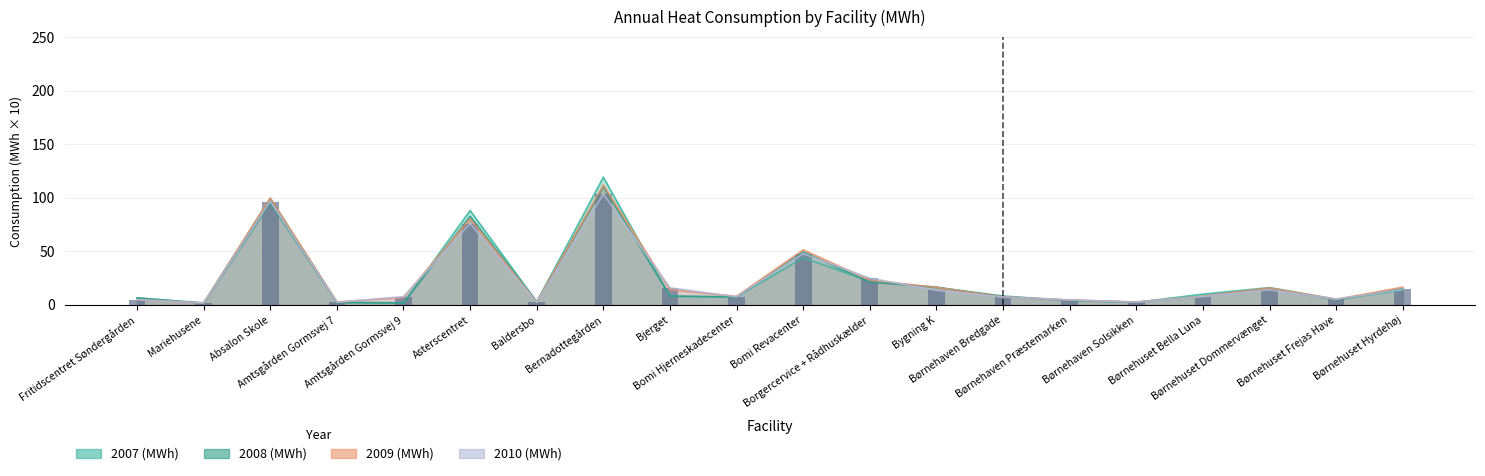

What is the sum of all 2009 (MWh) values?

485.9